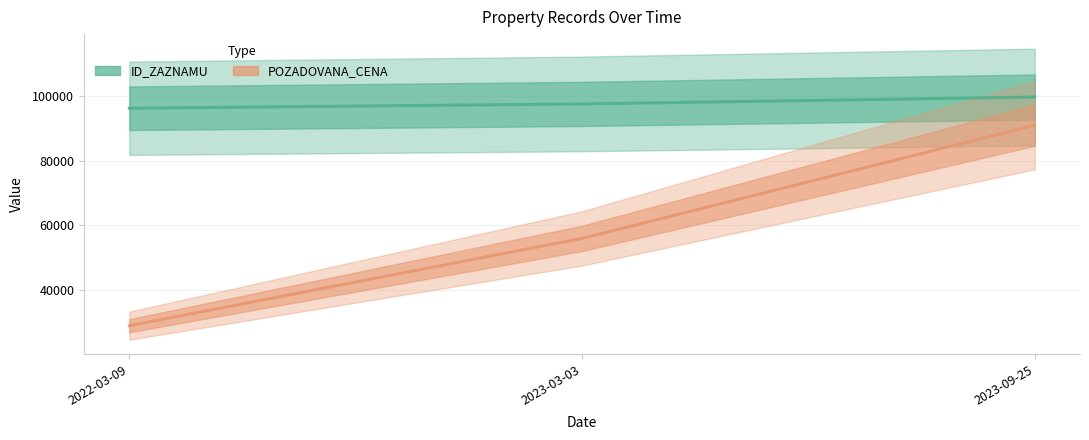

At which label does POZADOVANA_CENA reach its peak?

2023-09-25